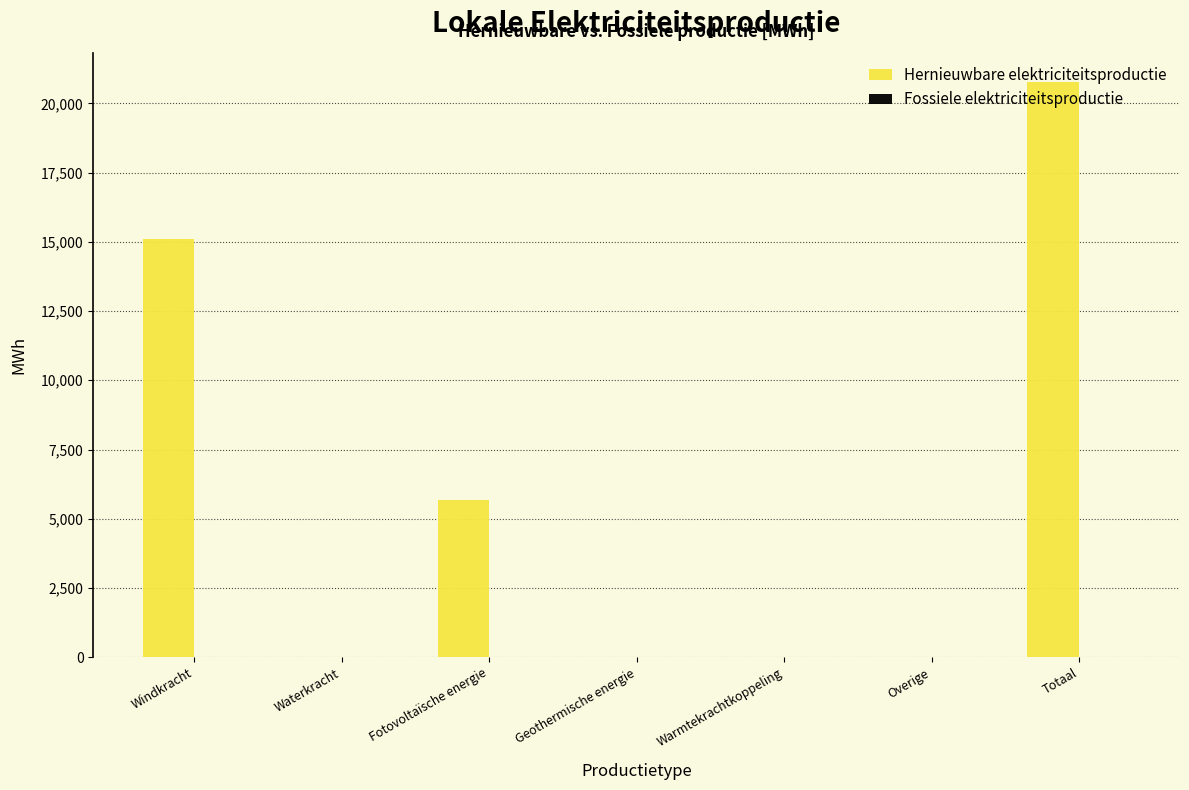

What value does the data have at Windkracht?

15107.1